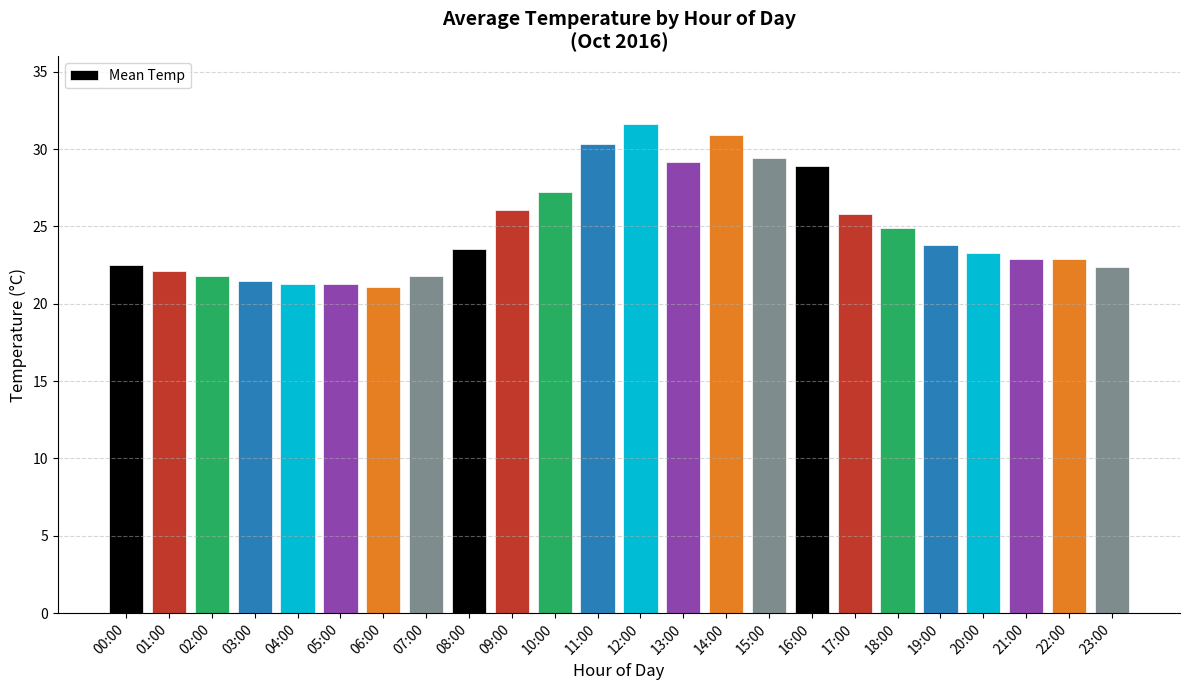

Is it true that the value at 21:00 is 22.9?

True